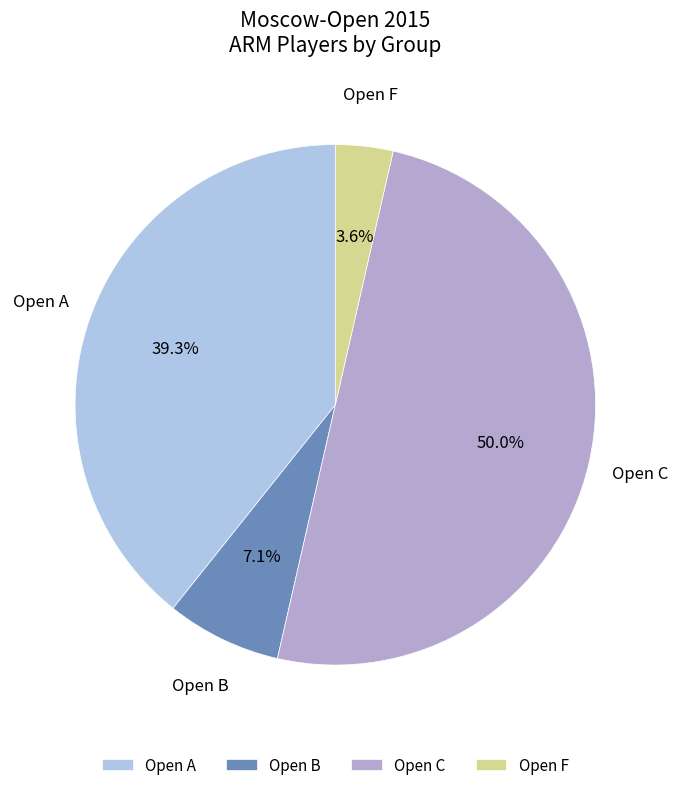

True or false: Open B accounts for 15% of the total.

False